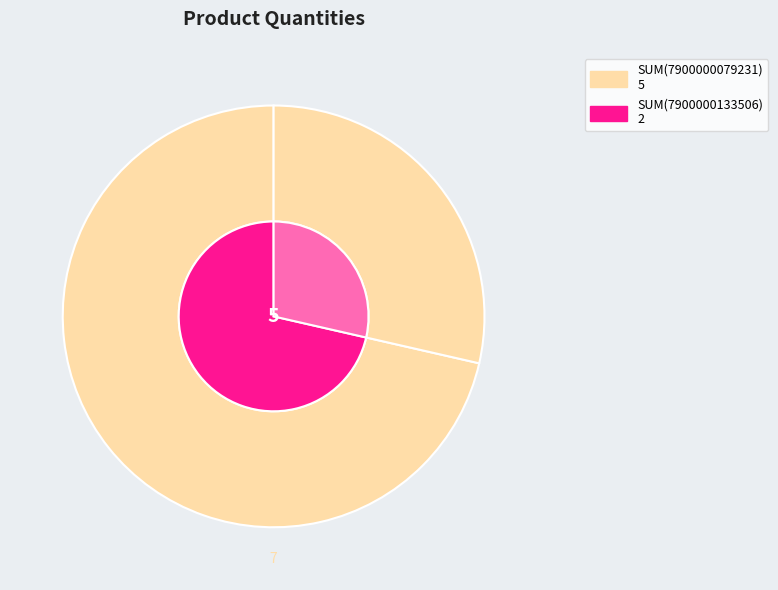

What is the largest slice in the pie chart?

7900000079231